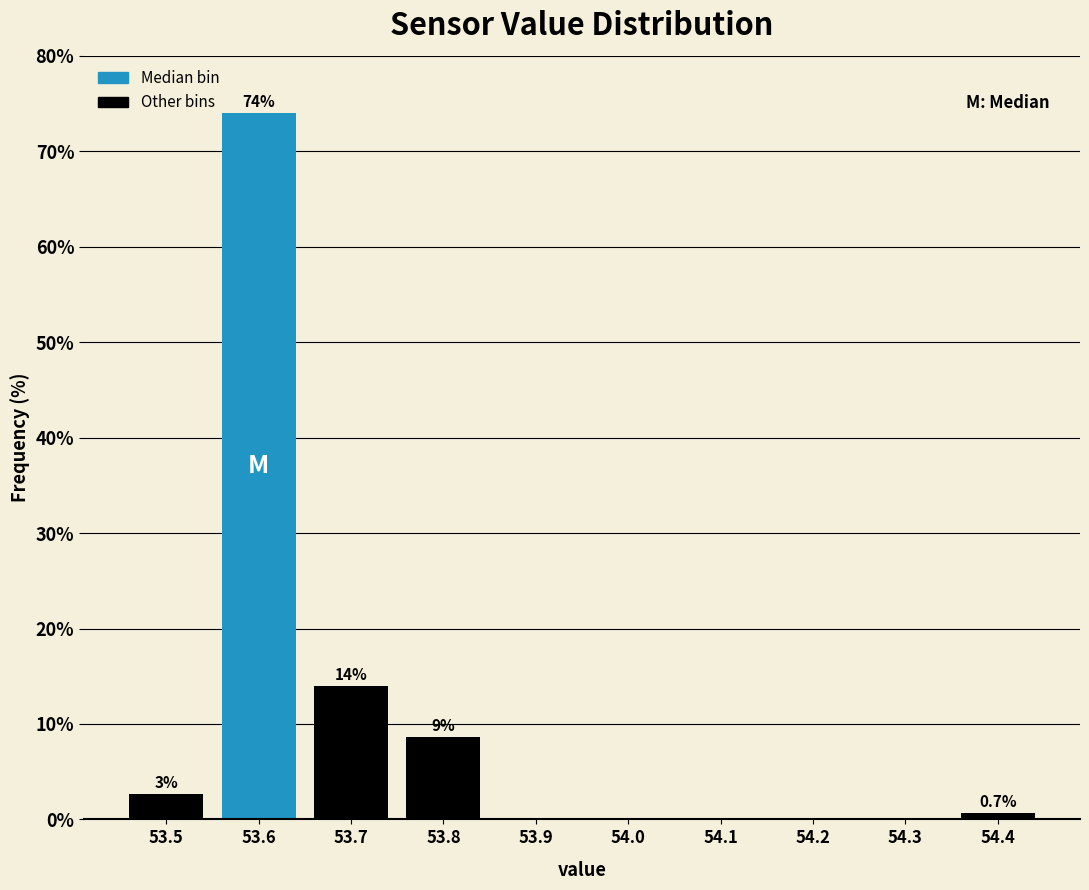

Which range on the x-axis has the tallest bar?

53.55 to 53.65